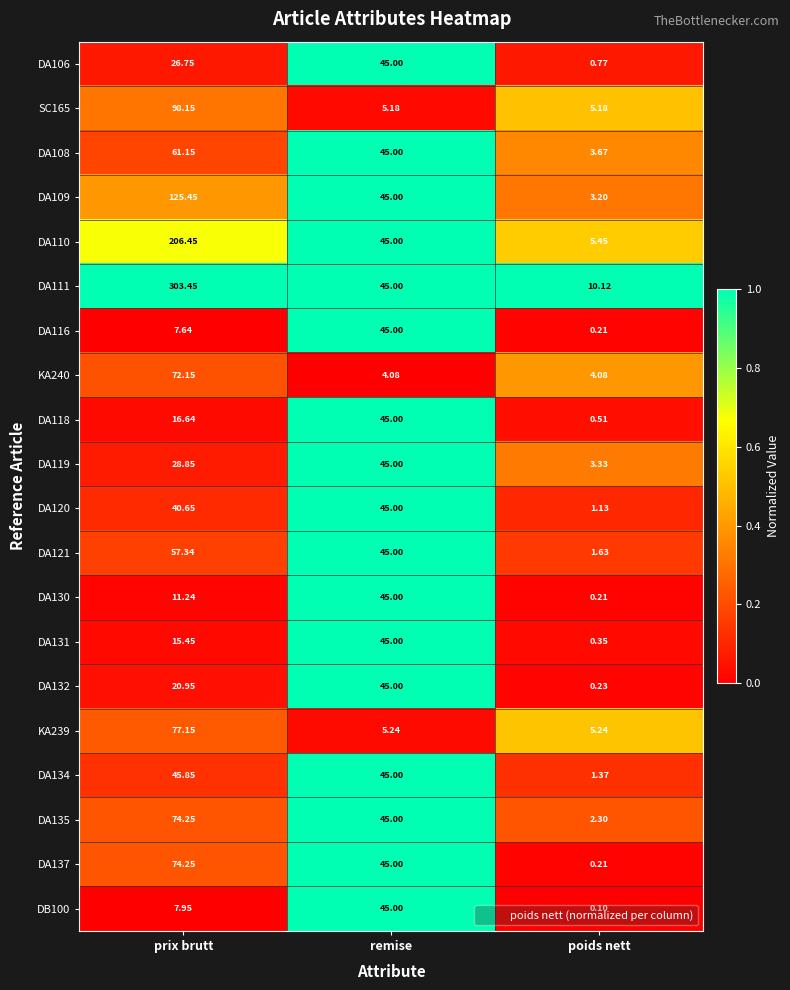

Where does the DA109 series first go above 45?

prix brutt